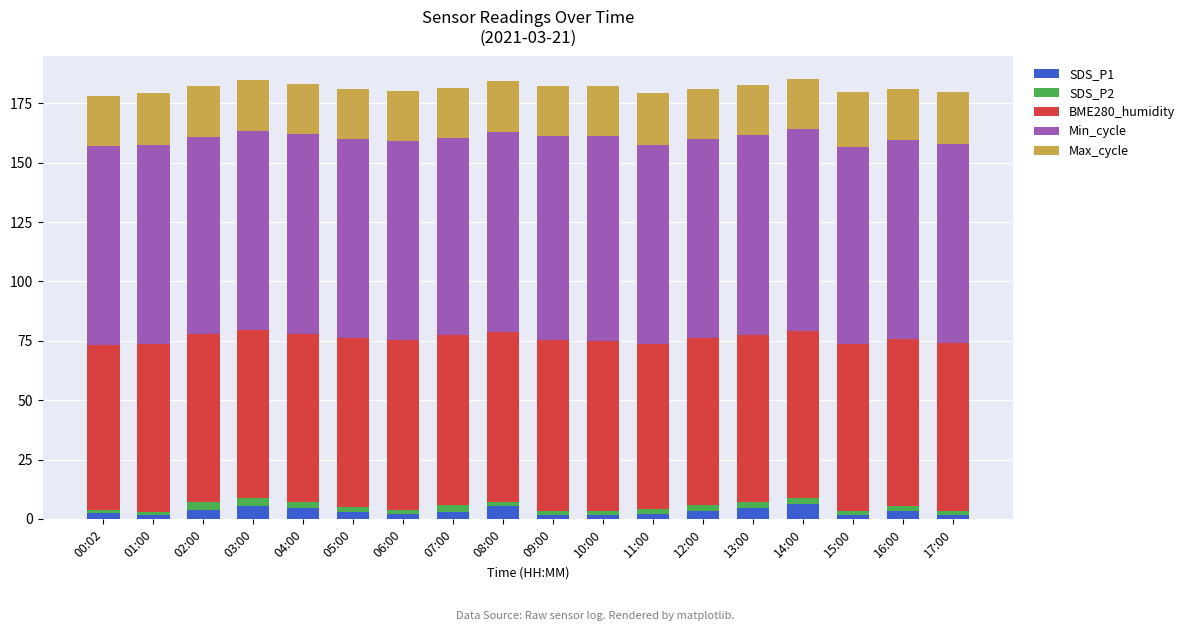

Is it true that SDS_P1 equals 1.8 at 17:00?

True